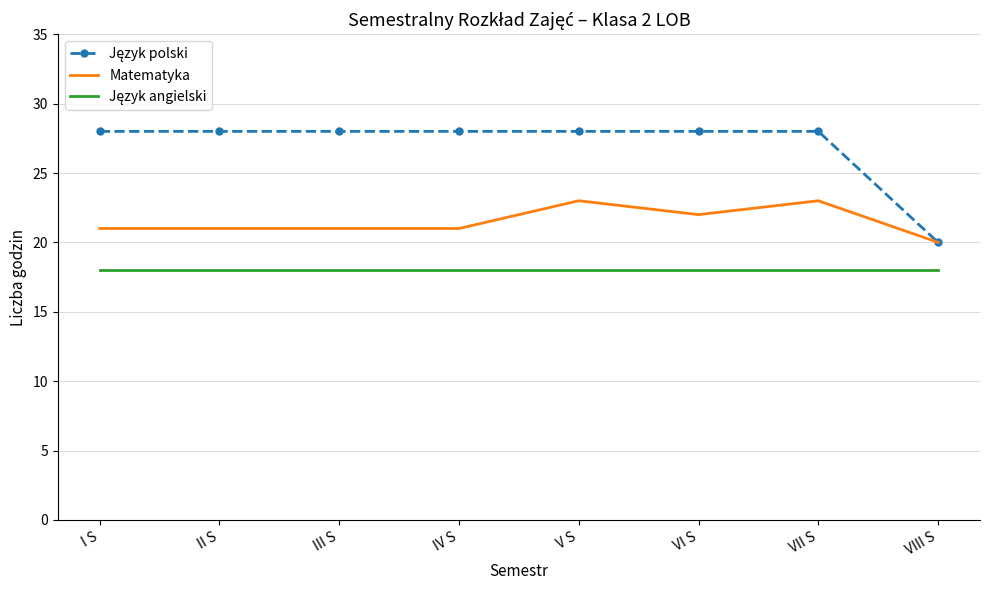

What is the total value across all series at V S?

69